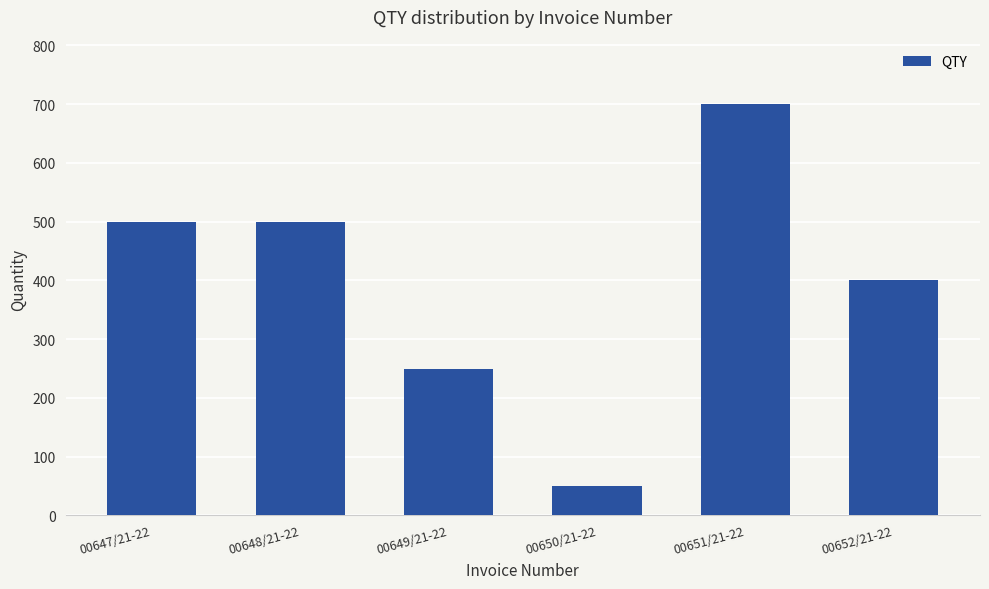

Reading right to left, extract all data points from this chart.

00652/21-22=400	00651/21-22=700	00650/21-22=50	00649/21-22=250	00648/21-22=500	00647/21-22=500